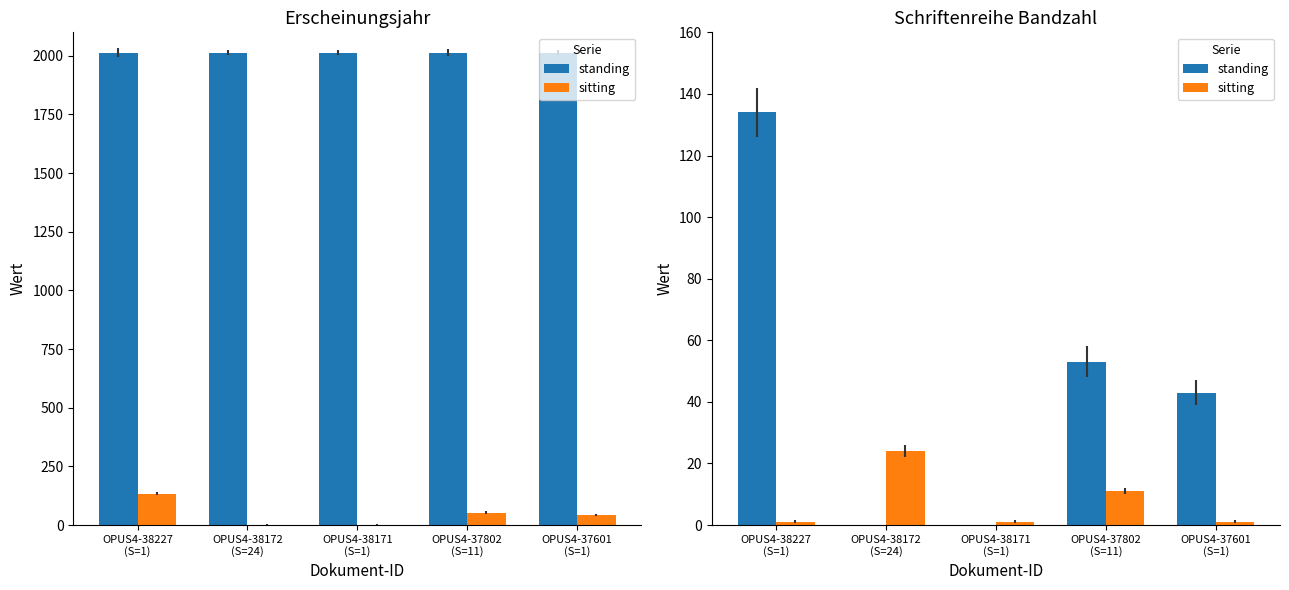

Is it true that sitting equals 11 at OPUS4-37802
(S=11)?

True